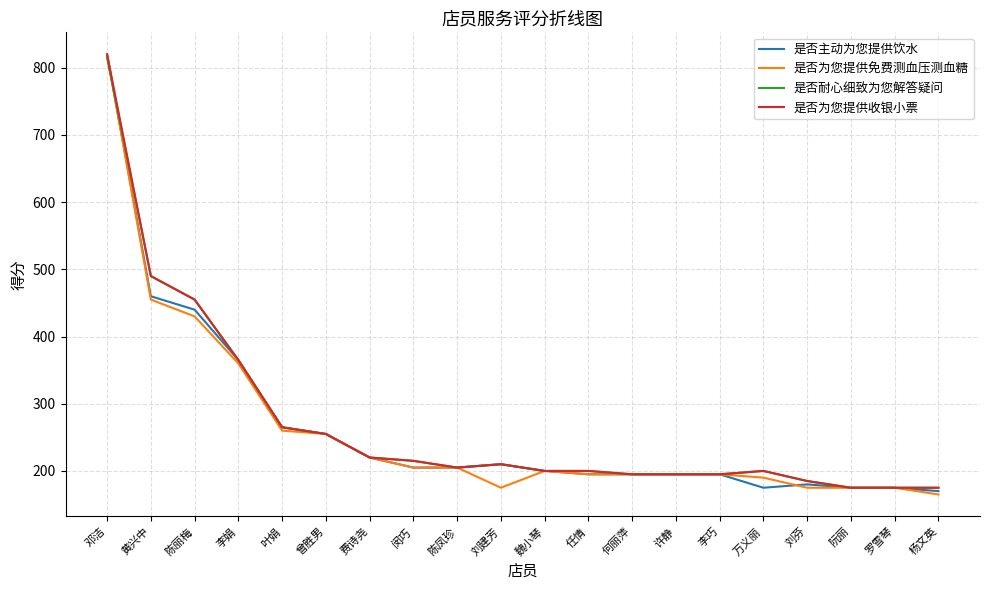

What is the spread (max minus min) of values at 万义丽?

25